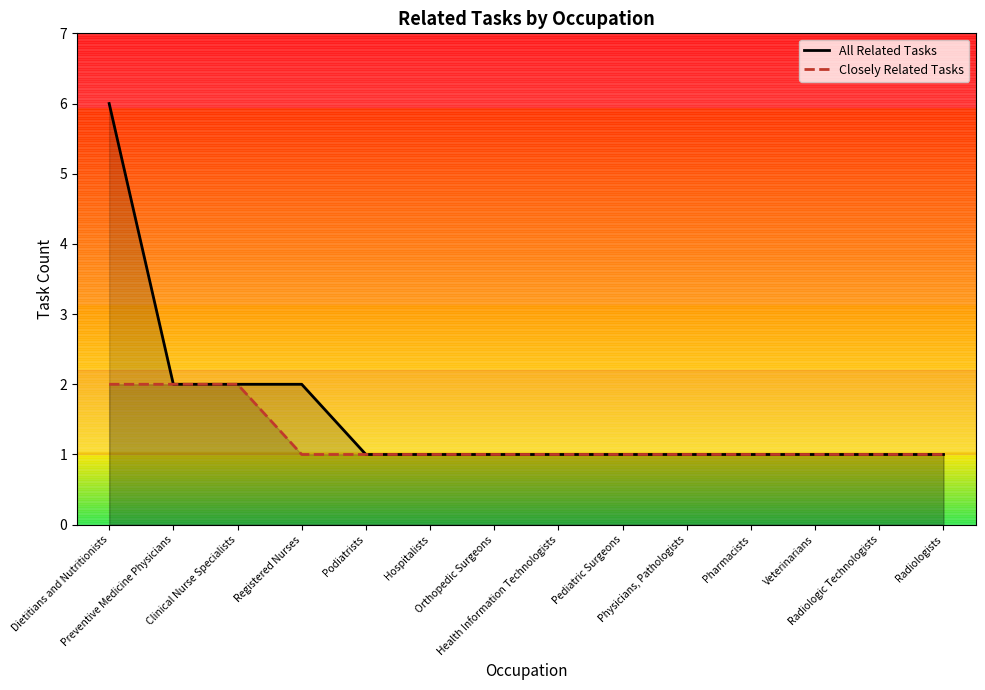

What is the smallest value displayed?

1